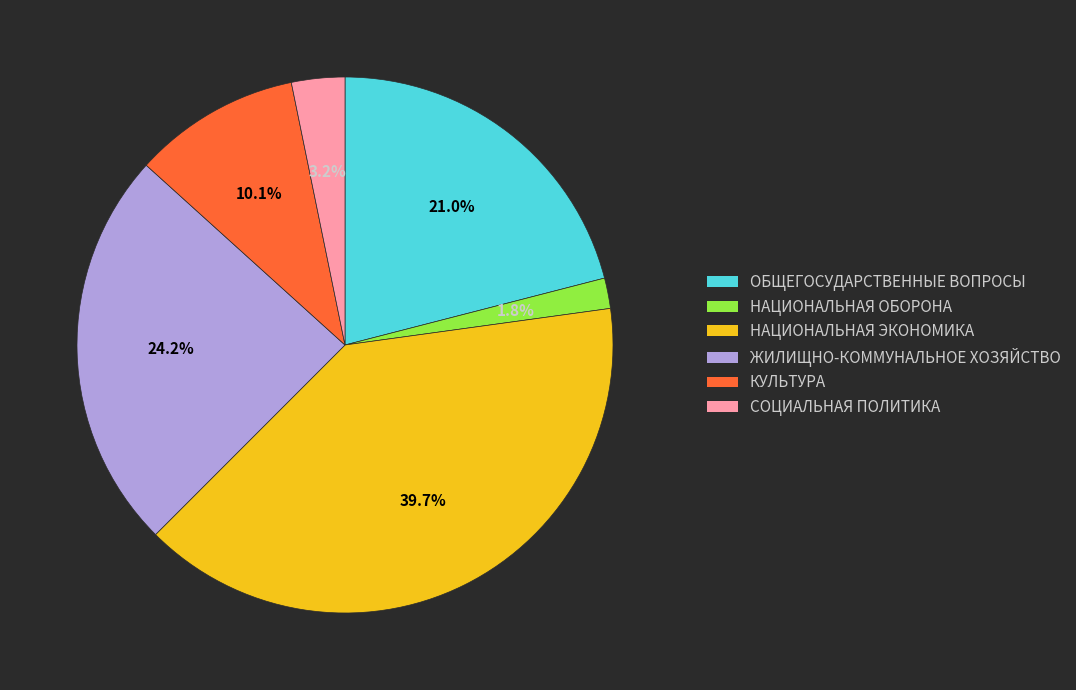

Which slice is the smallest?

НАЦИОНАЛЬНАЯ ОБОРОНА